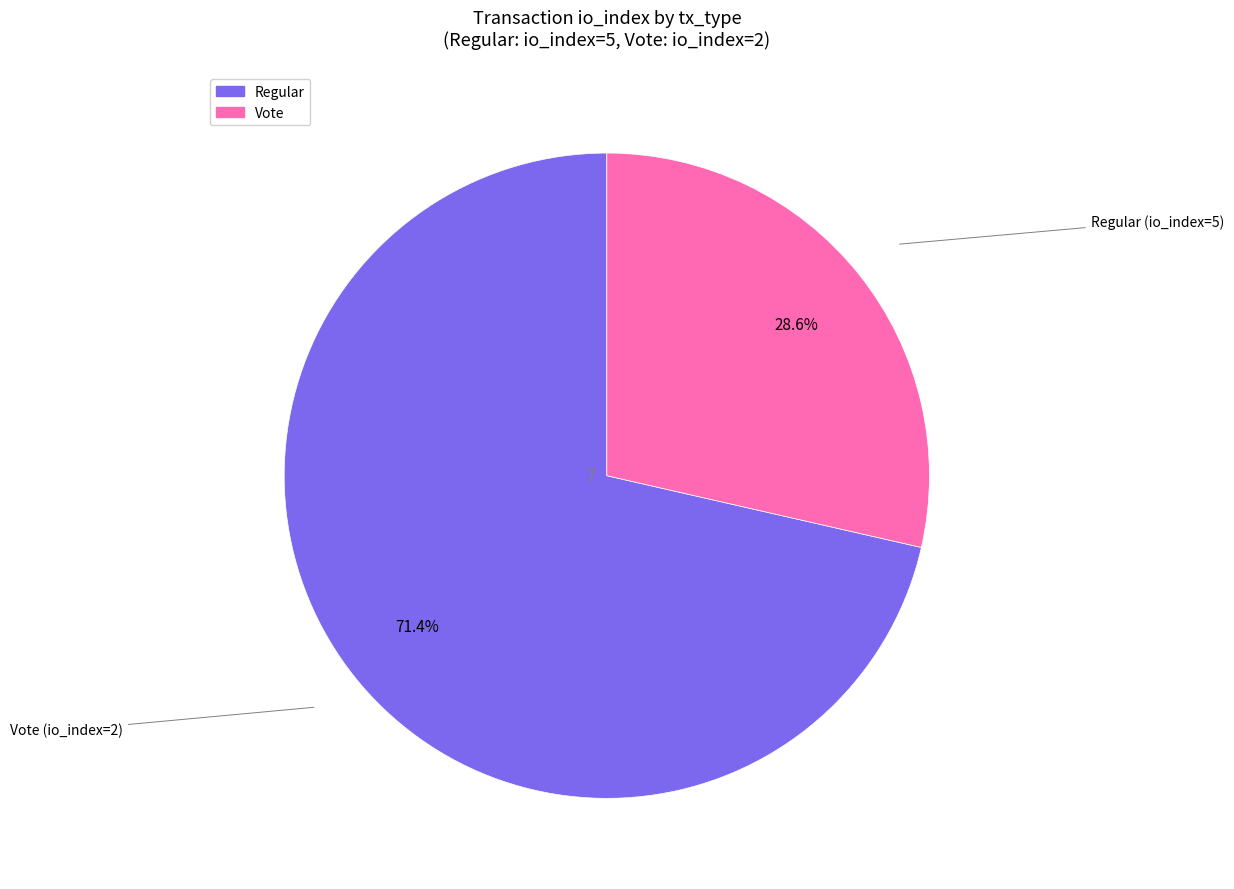

To the nearest percent, what is the average slice percentage?

50%